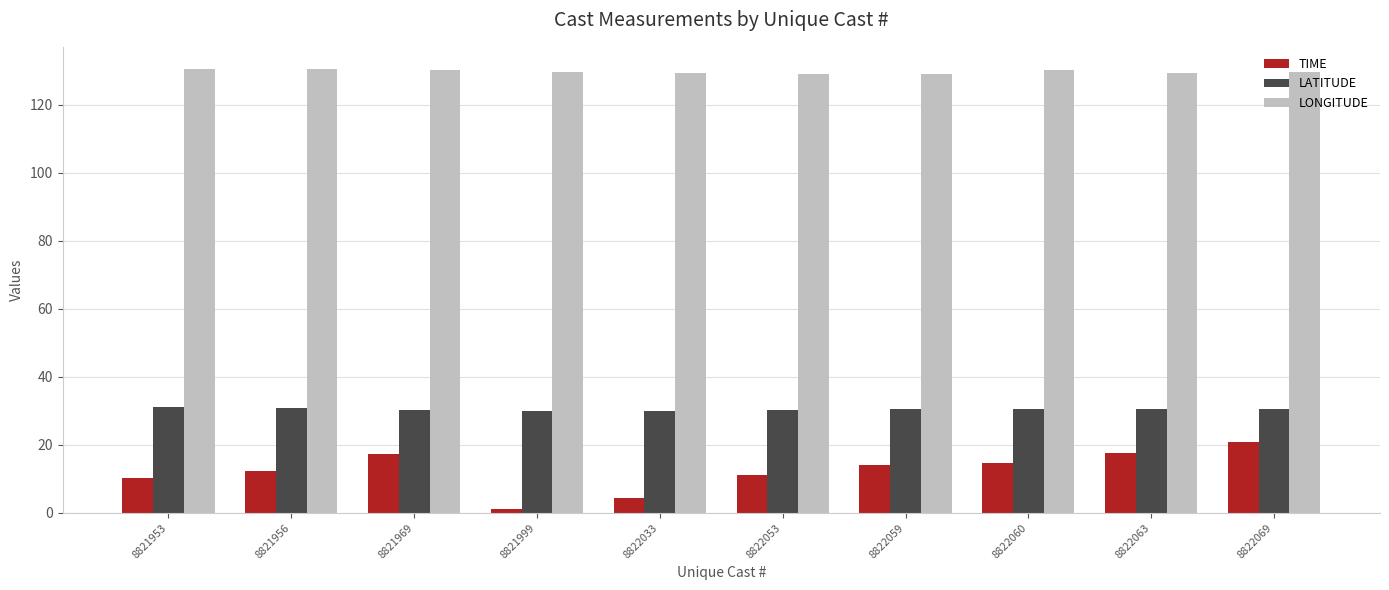

What is the spread (max minus min) of values at 8821969?

113.1